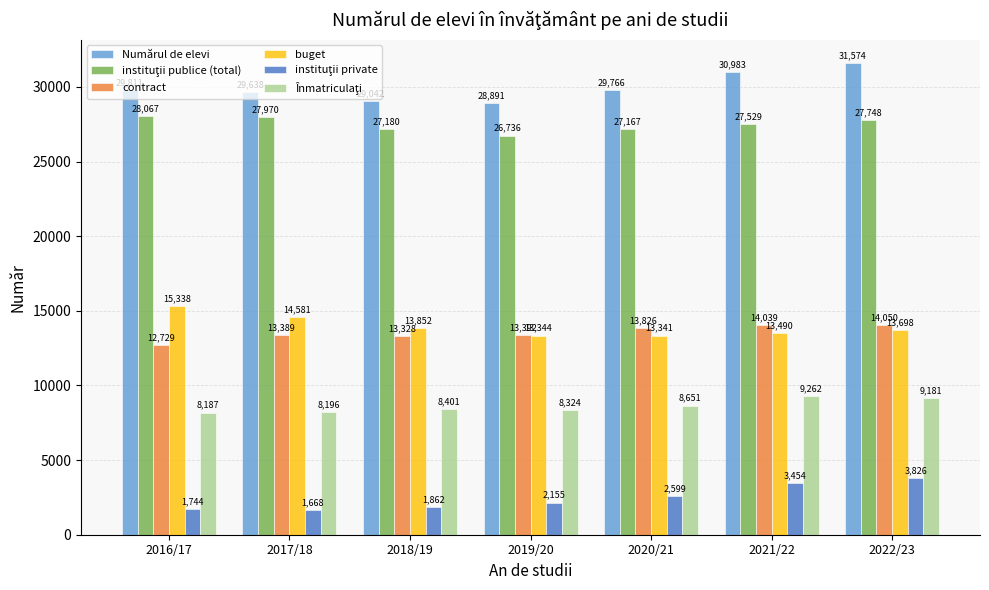

At how many categories does at least one series exceed 13809?

7